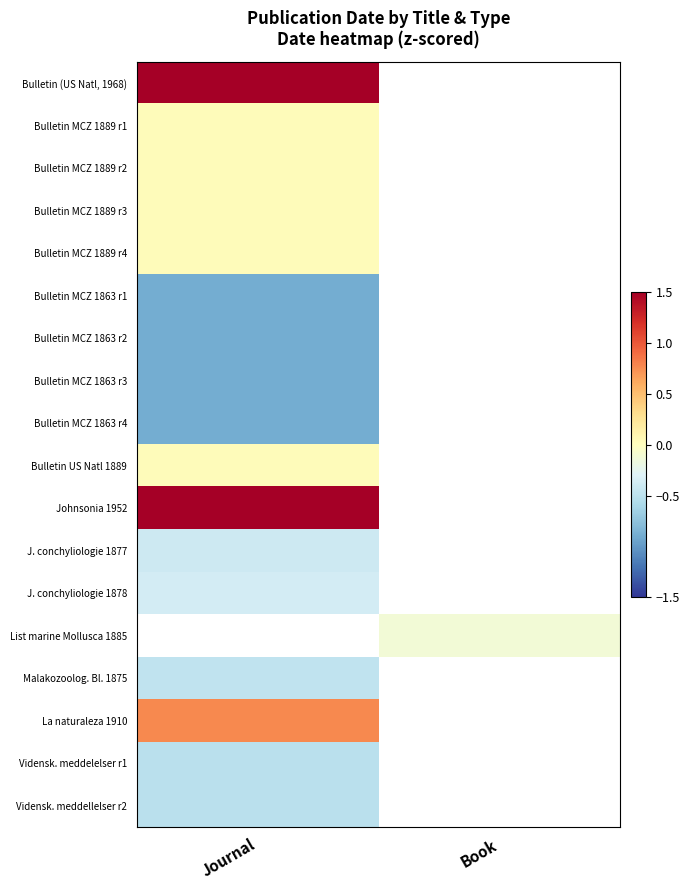

True or false: Bulletin MCZ 1889 r3 has a value of 0.0 at Journal.

True